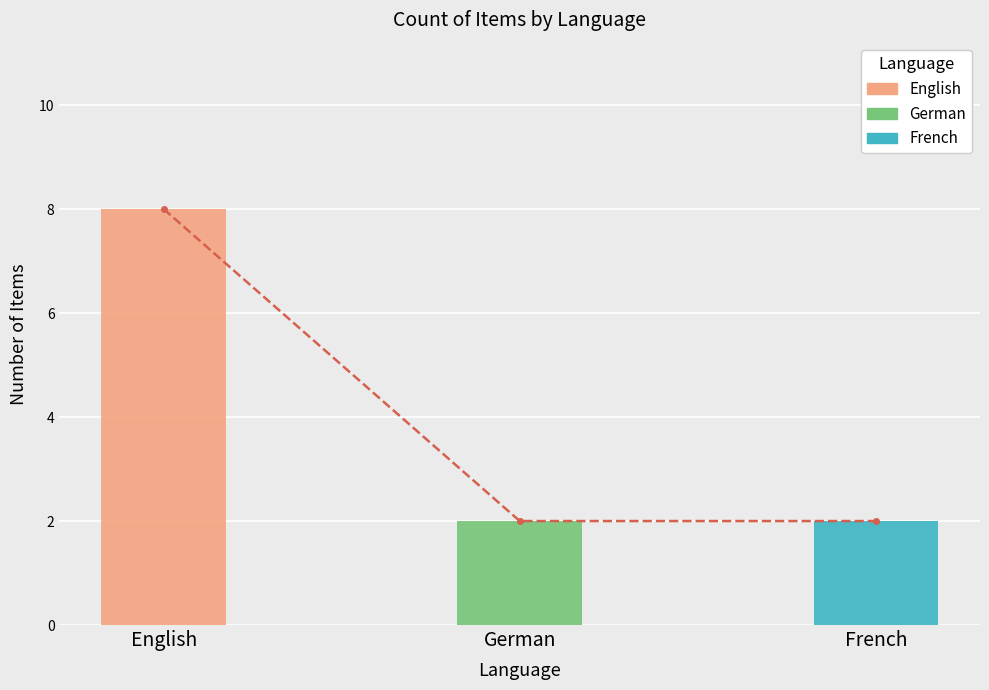

What is the sum of the Count of Items values at French and German?

4